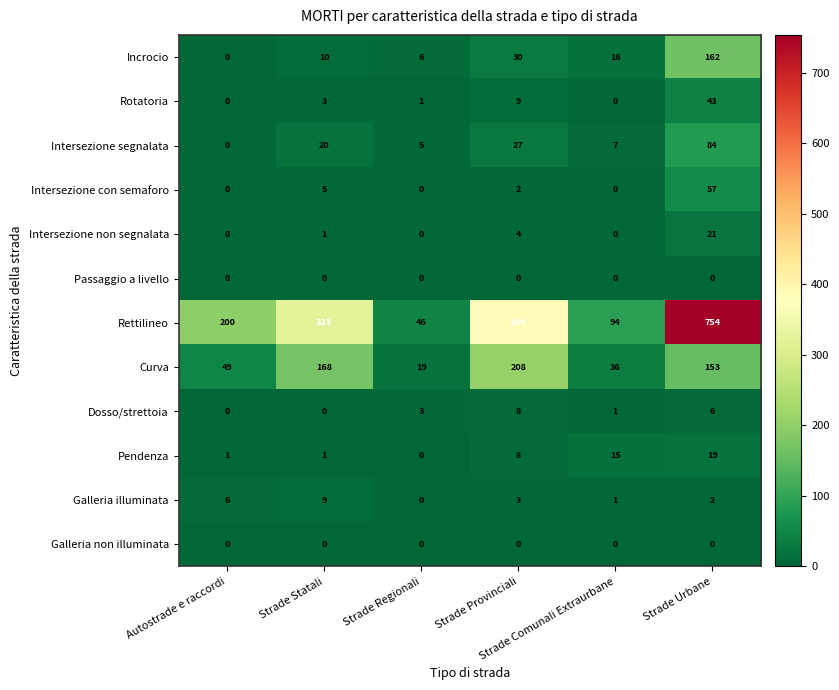

Which series has the largest range (max minus min)?

Rettilineo